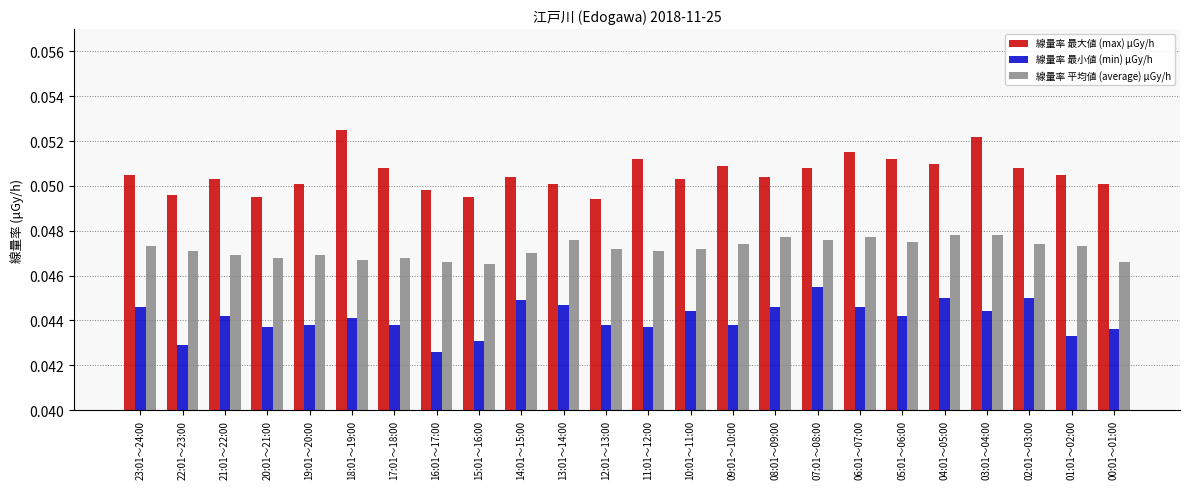

Which category has the highest value in the 線量率 最小値 (min) μGy/h series?

07:01～08:00